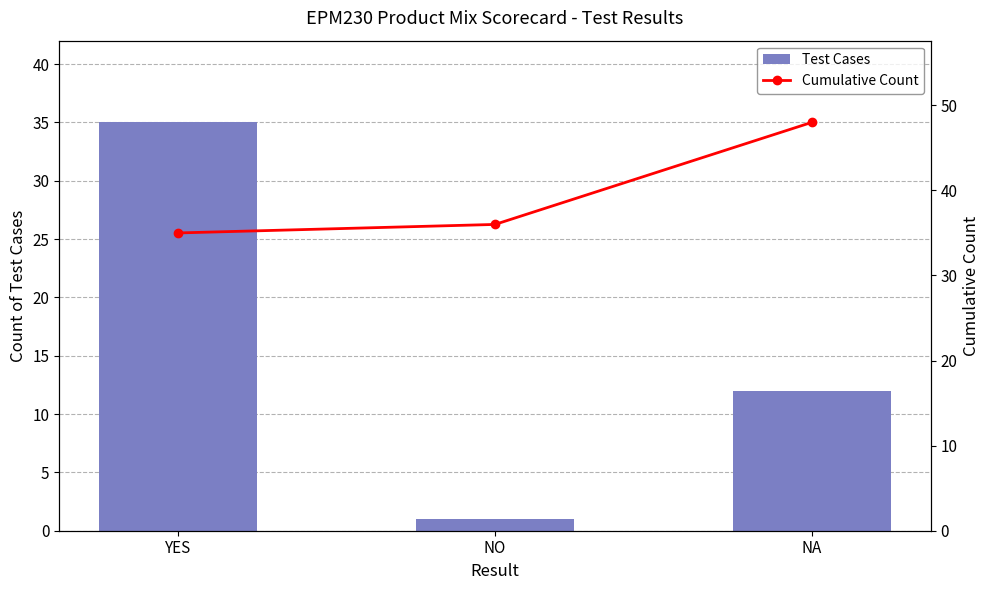

How many data points does each series have?

3